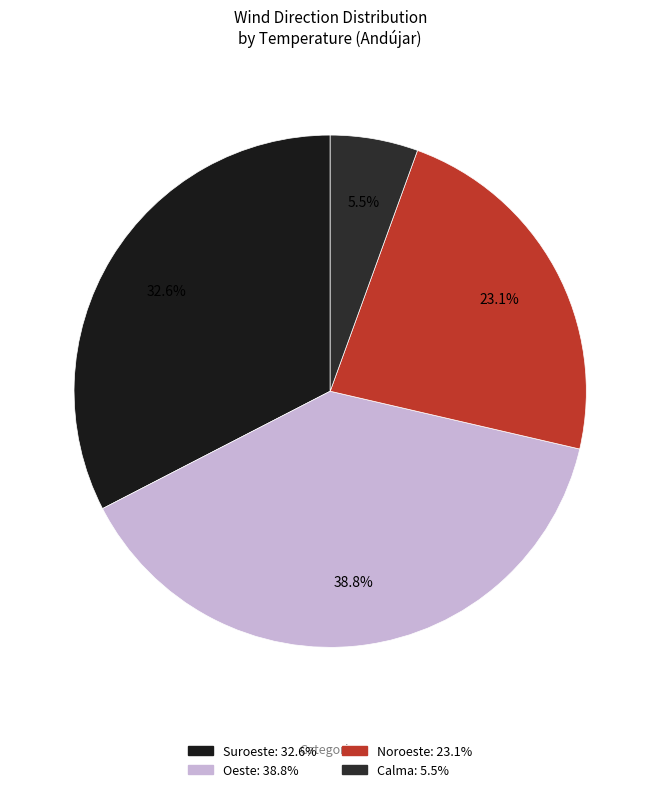

Count the number of slices in the pie.

4